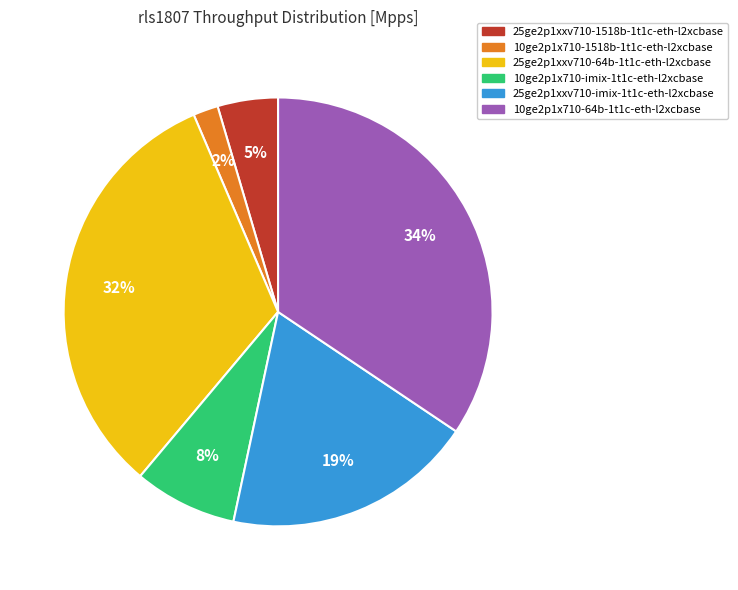

Between 25ge2p1xxv710-64b-1t1c-eth-l2xcbase and 25ge2p1xxv710-imix-1t1c-eth-l2xcbase, which is larger?

25ge2p1xxv710-64b-1t1c-eth-l2xcbase